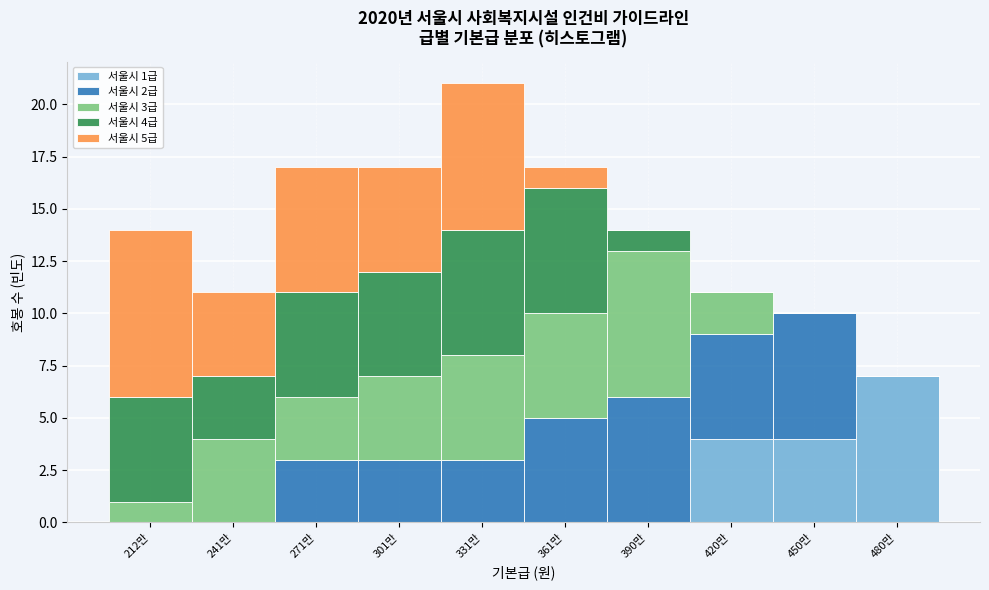

What is the total value across all series at 241만?

11